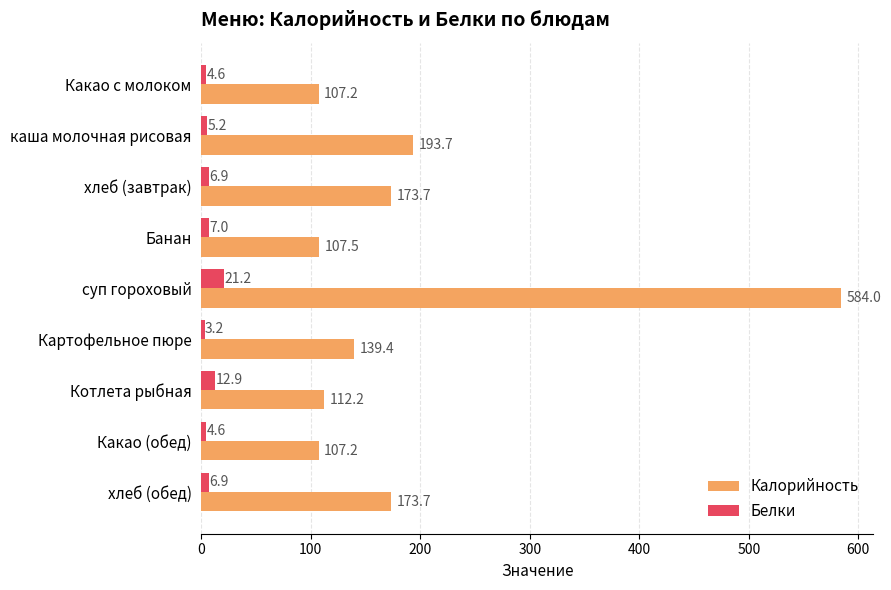

At which category does the chart reach its minimum across all series?

Картофельное пюре